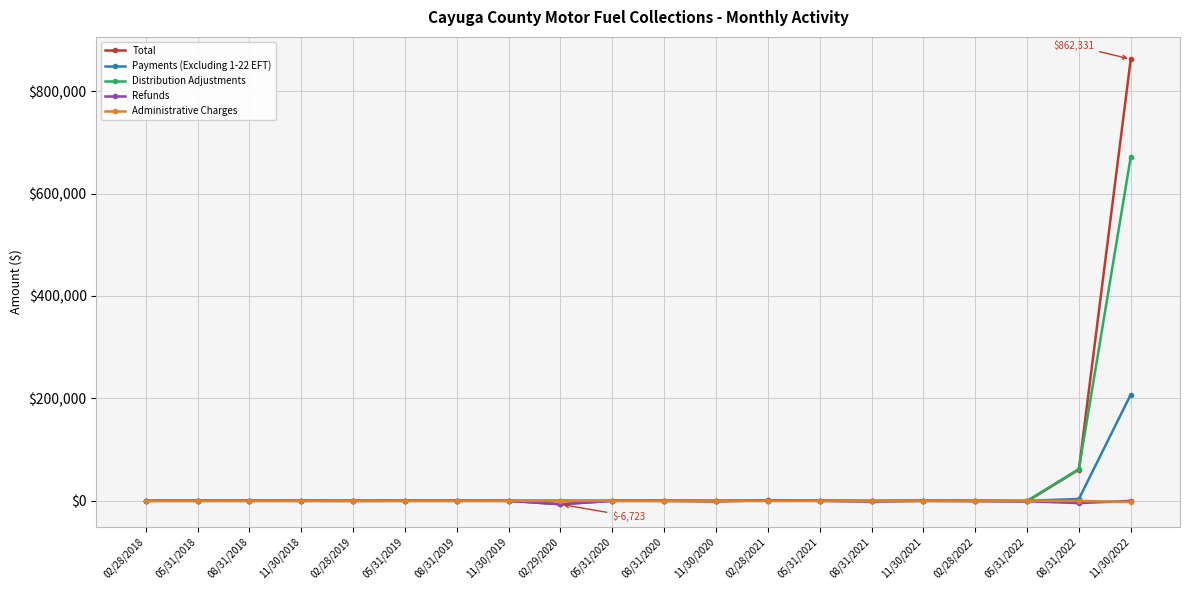

Where is Total nearest to the value 427803?

08/31/2022